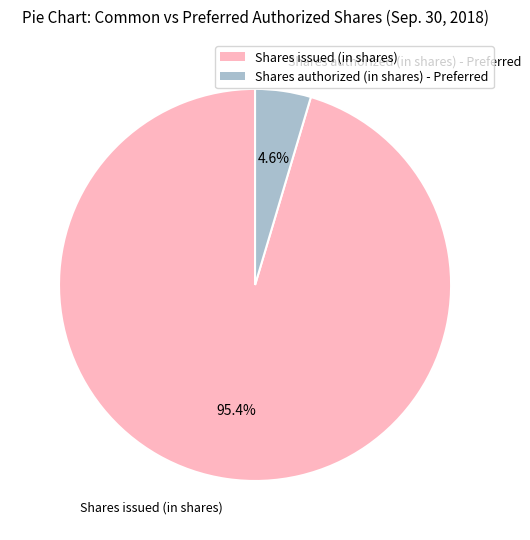

What is the smallest slice in the pie chart?

Shares authorized (in shares) - Preferred